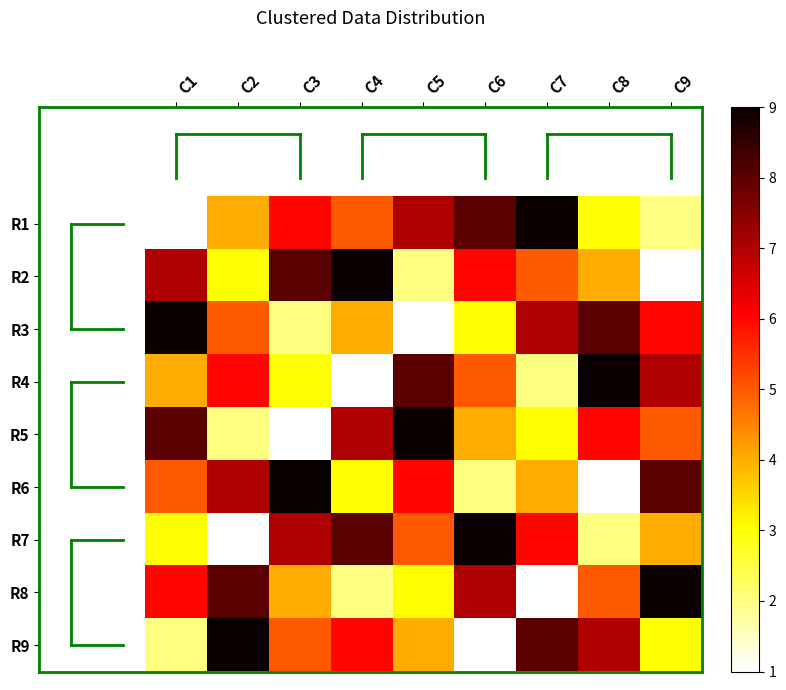

What is the difference between the highest and lowest values at C9?

8